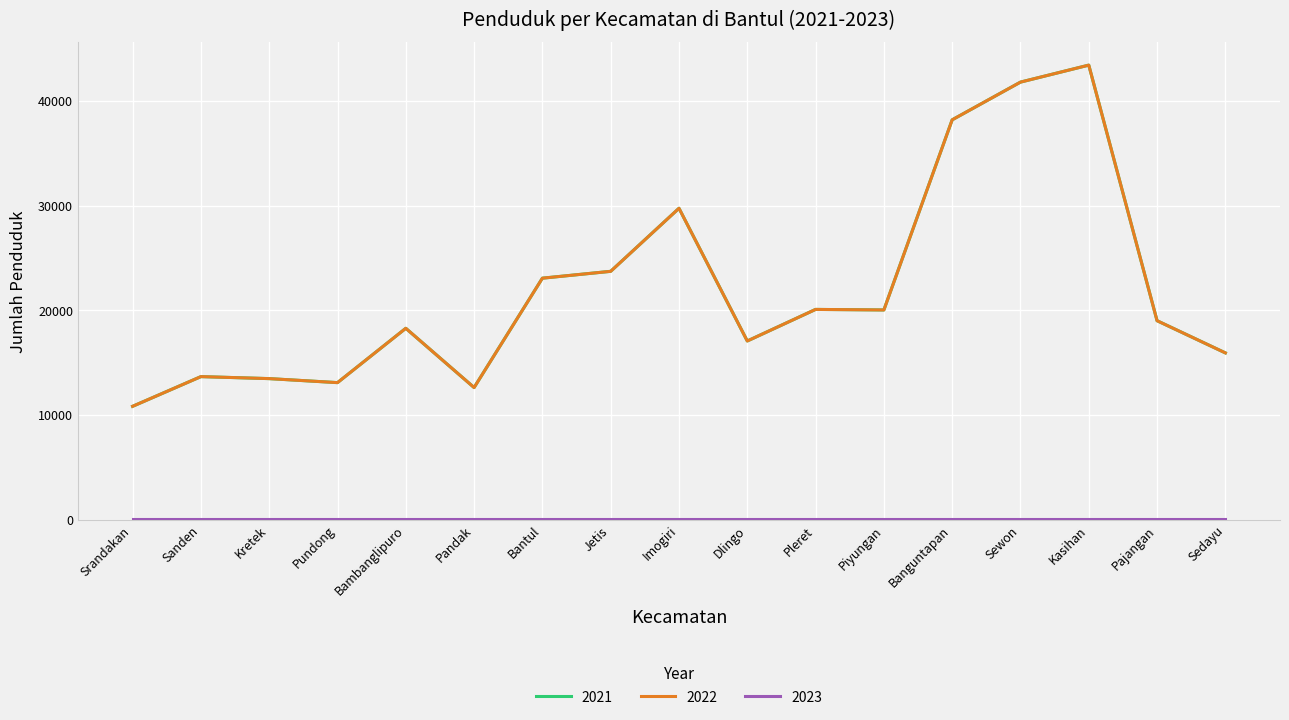

Does the chart have visible grid lines?

Yes